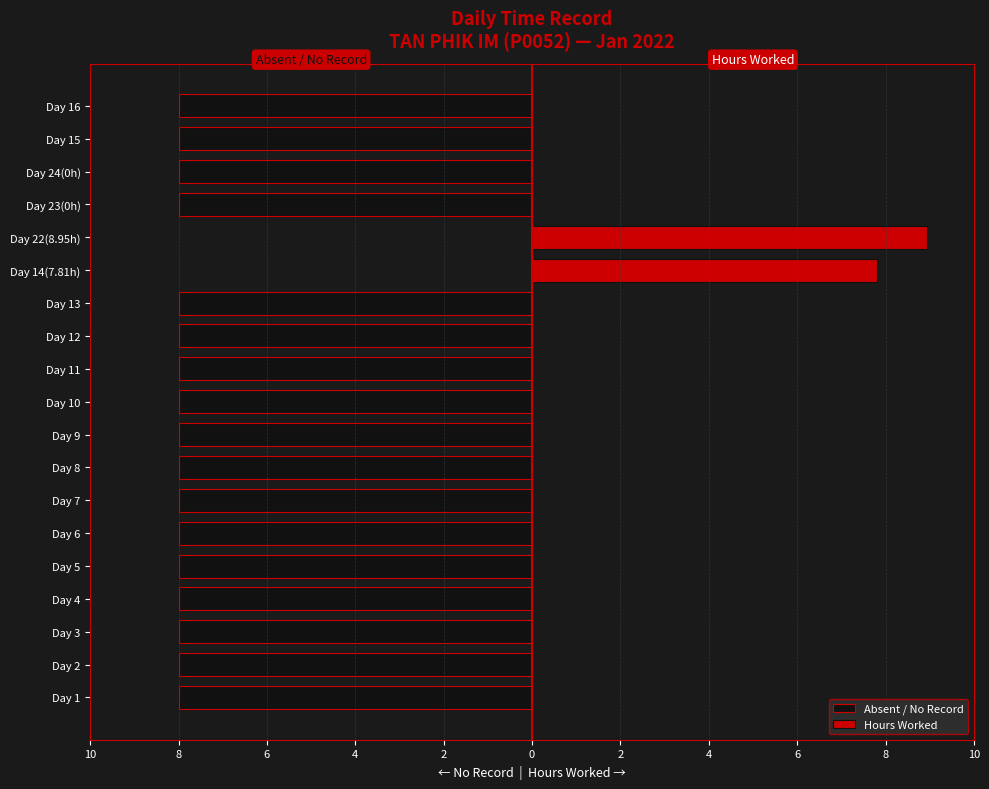

Is the value of Hours Worked at Day 14(7.81h) greater than the value of Absent / No Record at Day 5?

Yes